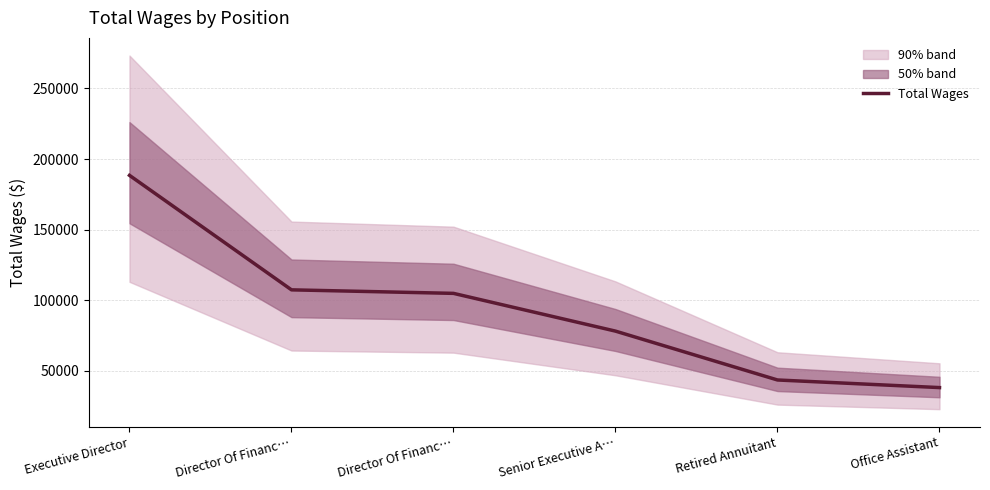

List the labels in order of value, smallest first.

Office Assistant, Retired Annuitant, Senior Executive A…, Director Of Financ…, Director Of Financ…, Executive Director